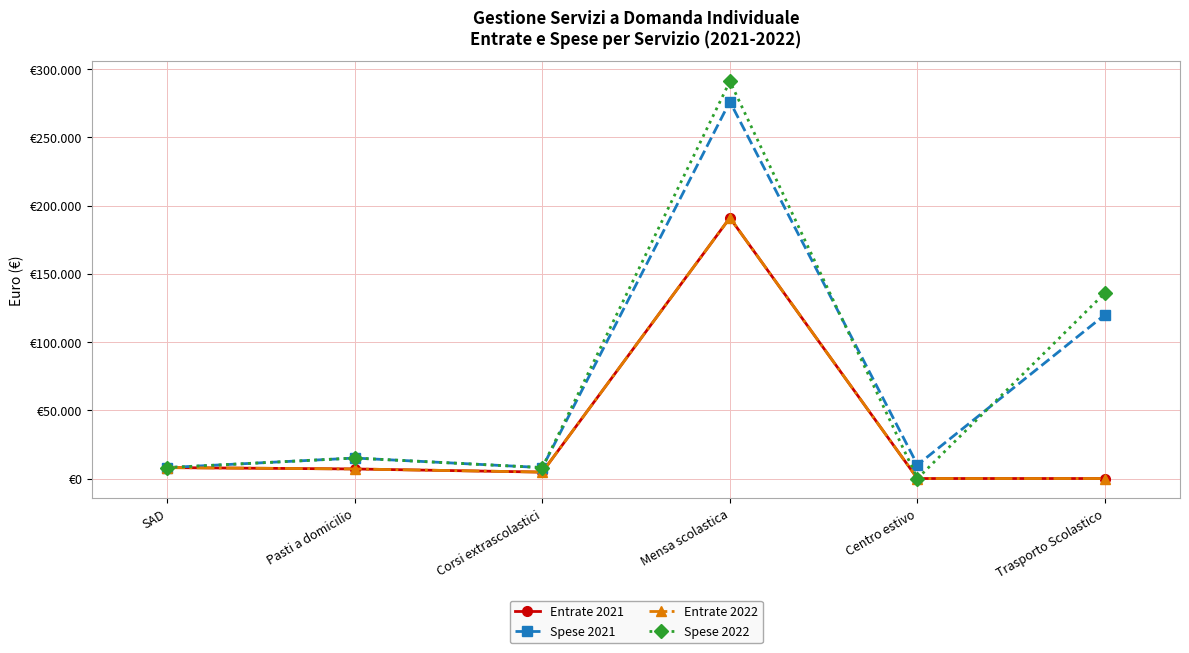

Does the chart have visible grid lines?

Yes